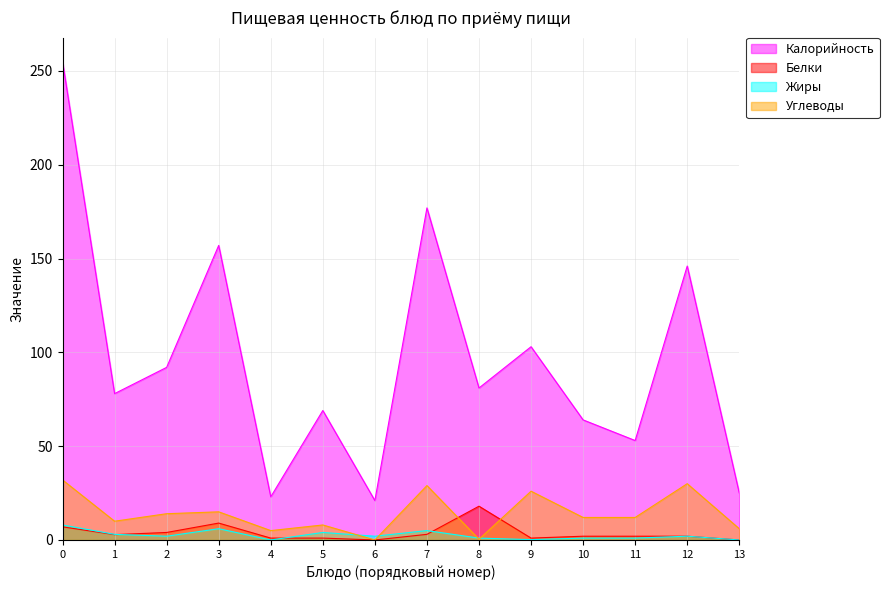

The value of Калорийность at 2 is 128.2. True or false?

False